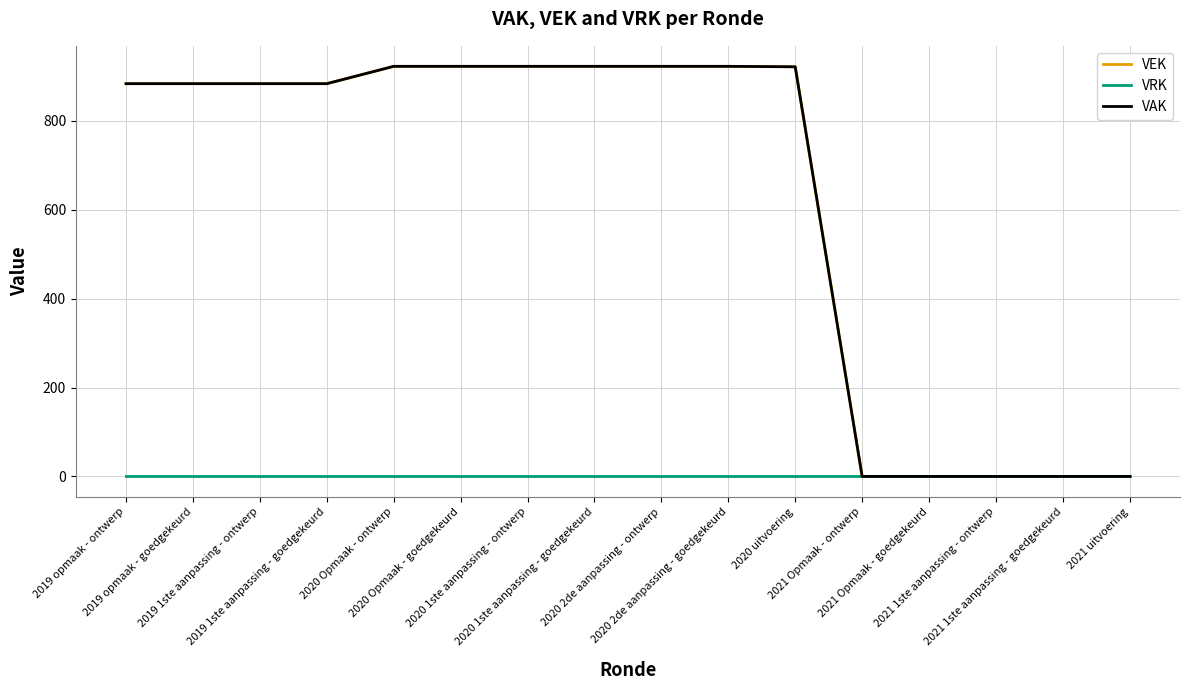

Does the chart display data point markers on the line(s)?

No